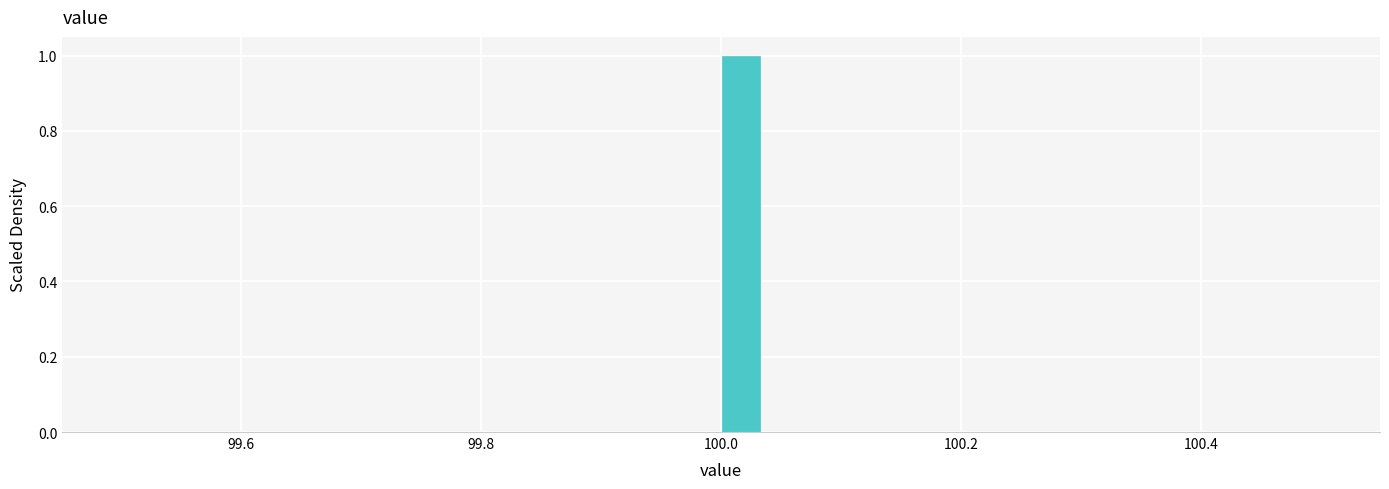

Around what value on the x-axis is the tallest bar? Give the approximate position of its centre, as read against the axis.

100.02